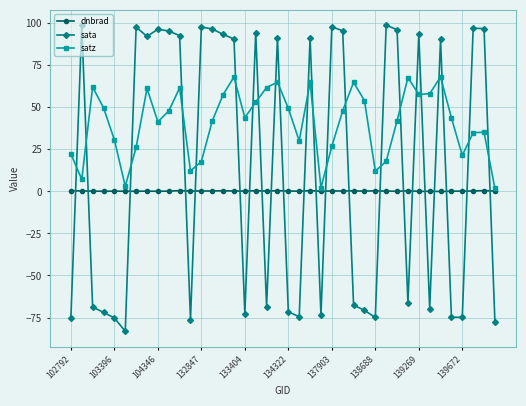

True or false: dnbrad has more than 1 points higher than both neighbors.

True